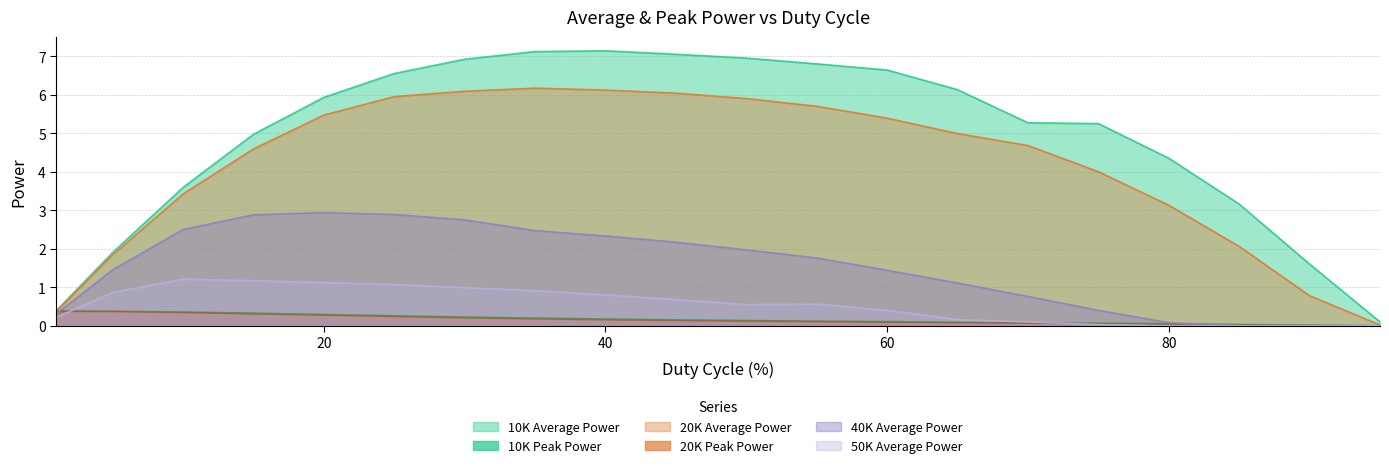

At how many categories does at least one series exceed 6?

9